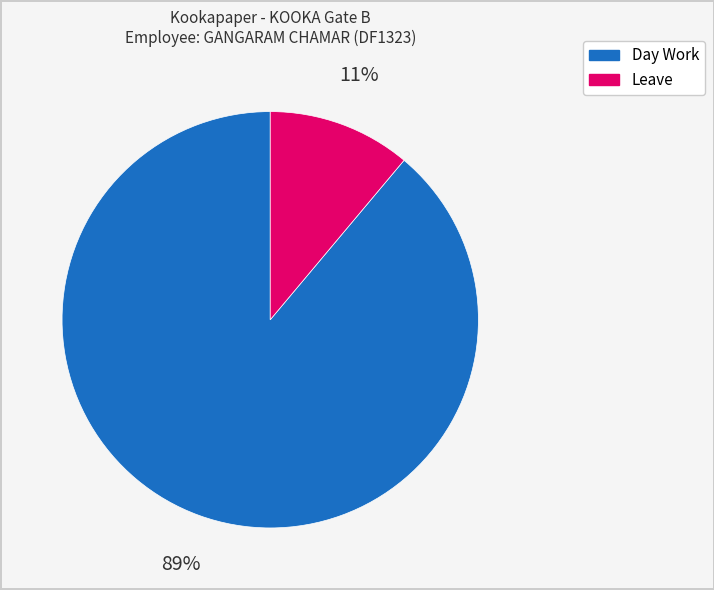

How many segments does this pie chart have?

2